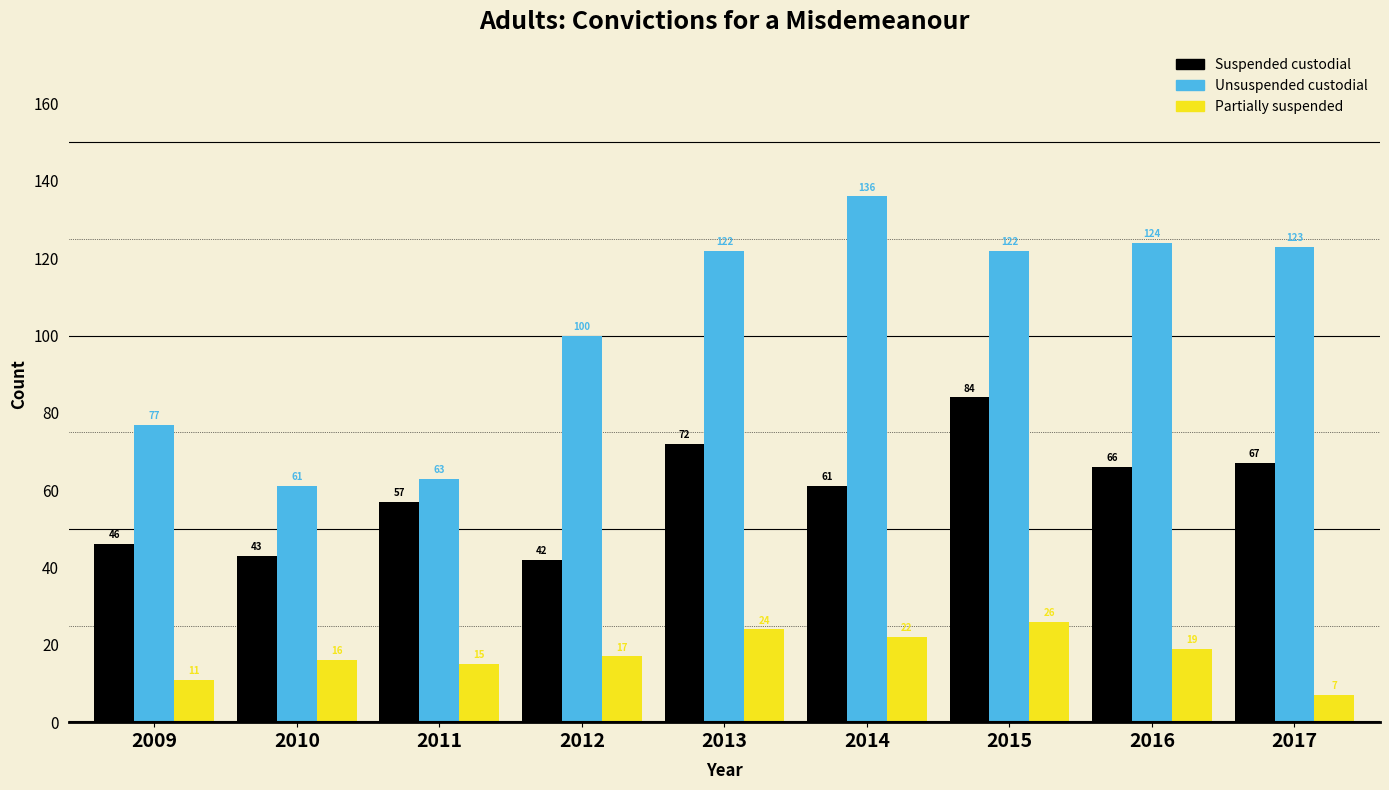

Reading left to right, list all the values displayed in this chart.

Suspended custodial: 46	43	57	42	72	61	84	66	67
Unsuspended custodial: 77	61	63	100	122	136	122	124	123
Partially suspended: 11	16	15	17	24	22	26	19	7